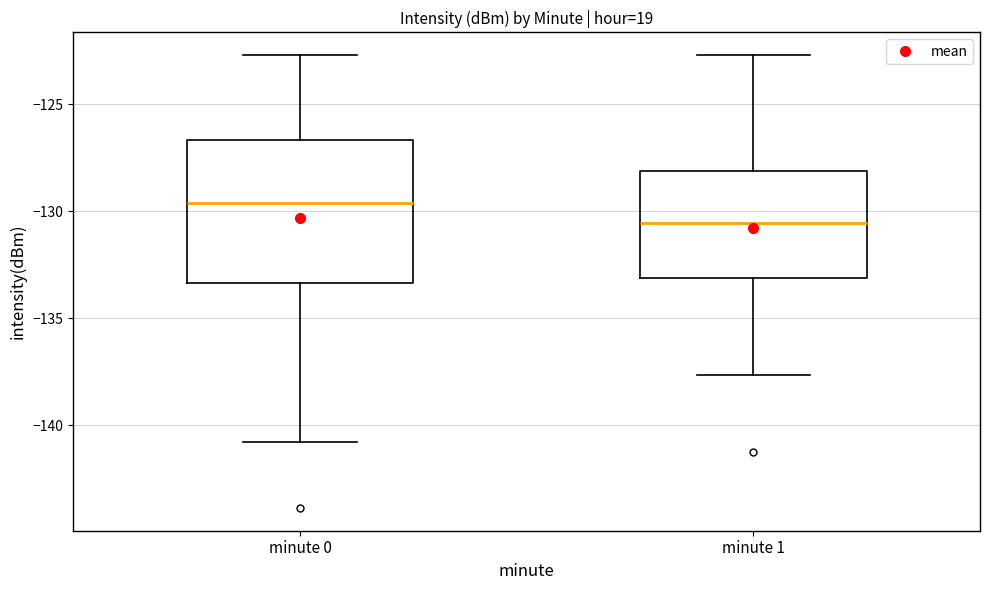

Where is the upper edge of the box for minute 1 on the y-axis? The values are not printed on the chart, so give them approximately, as read against the axis.

-128.0